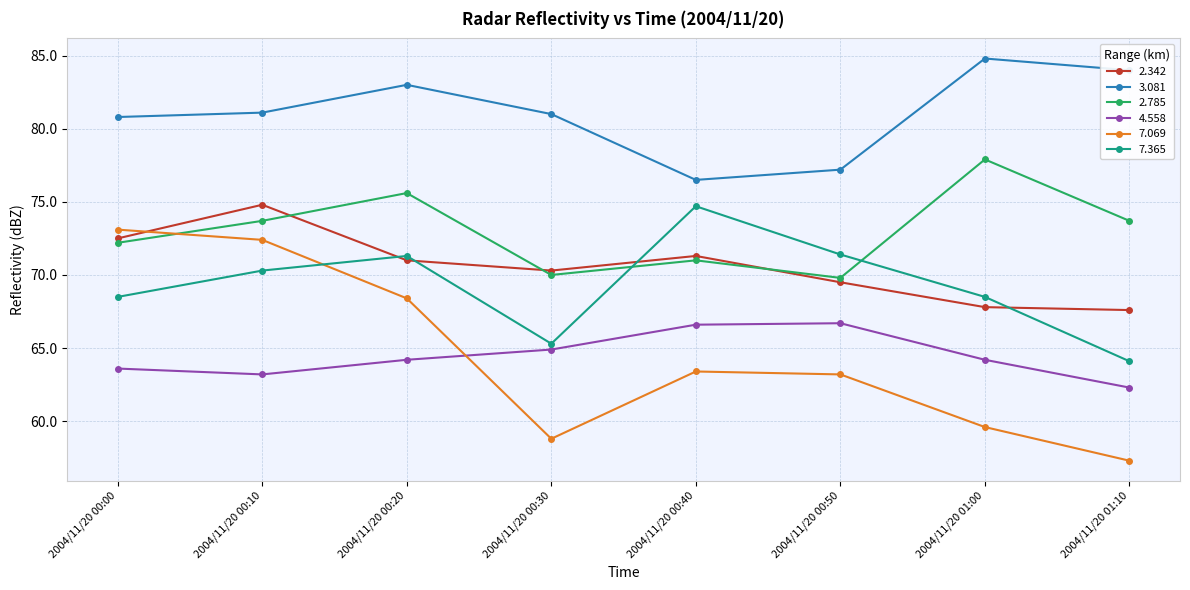

What are all the series names shown in the legend?

2.342, 3.081, 2.785, 4.558, 7.069, 7.365